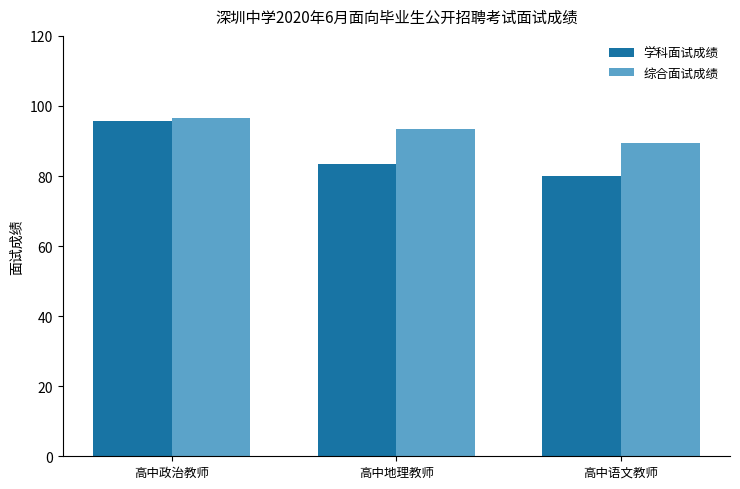

What is the sum of the 学科面试成绩 values at 高中语文教师 and 高中政治教师?

175.7